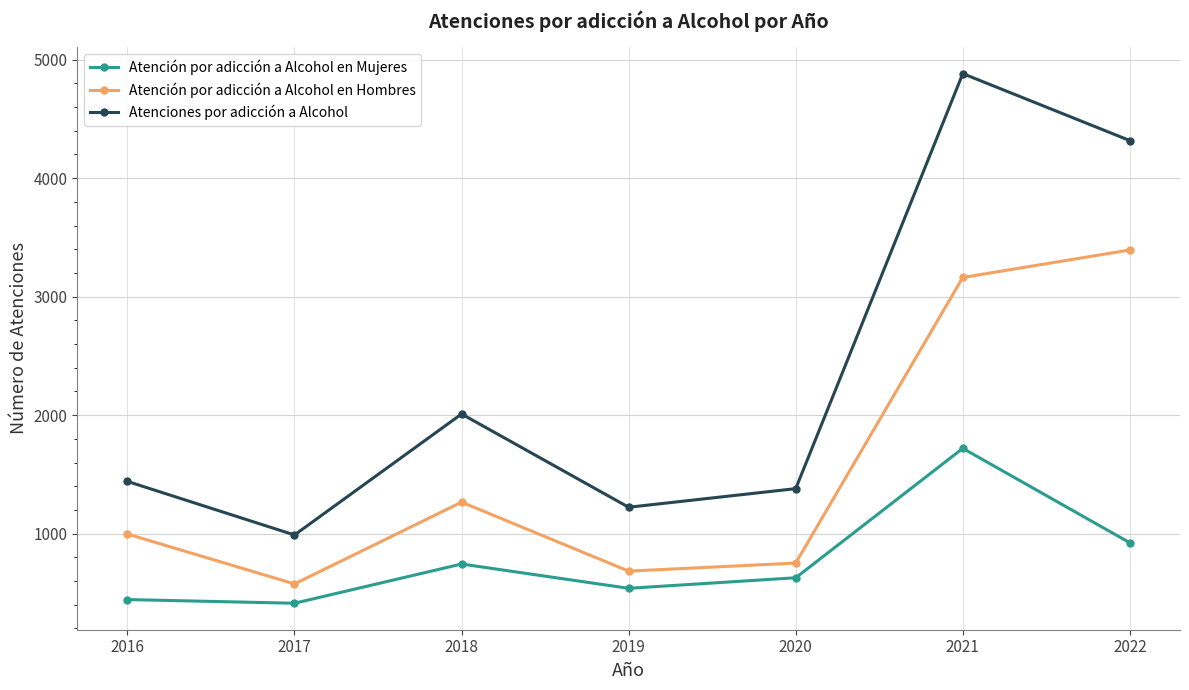

How many interior local peaks does the Atención por adicción a Alcohol en Mujeres series have?

2